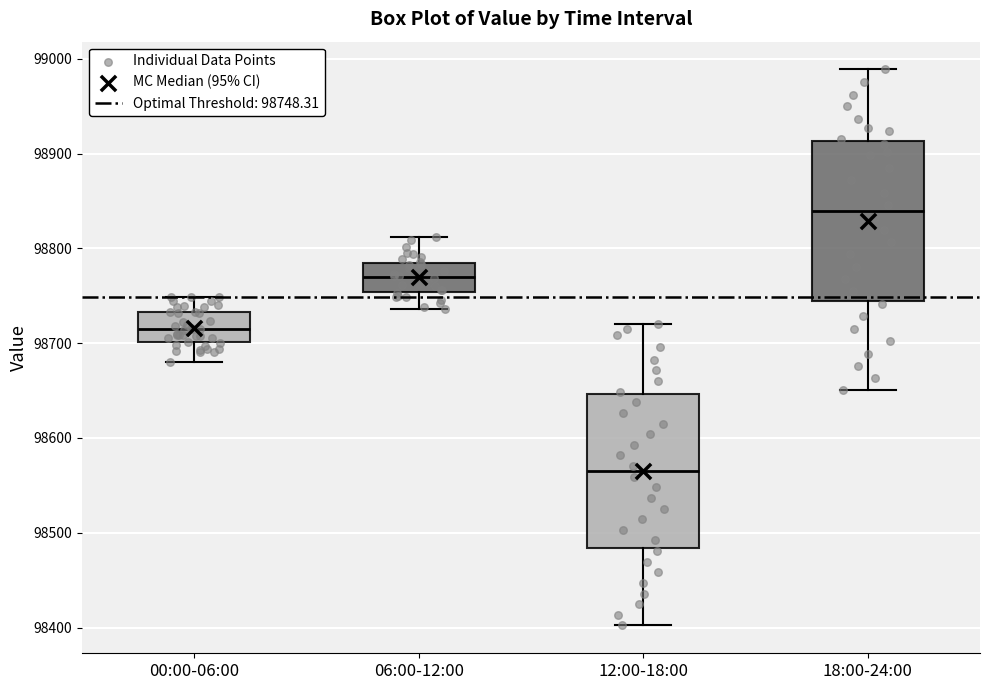

Reading left to right, transcribe this box plot: for each box, give where its median line is, the range the box spans, and where its two whiskers end, as read against the y-axis. The values are not printed on the chart, so give them approximately, as read against the axis.

00:00-06:00: median 98710, box 98700 to 98730, whiskers 98680 to 98750
06:00-12:00: median 98770, box 98750 to 98780, whiskers 98740 to 98810
12:00-18:00: median 98560, box 98480 to 98650, whiskers 98400 to 98720
18:00-24:00: median 98840, box 98740 to 98910, whiskers 98650 to 98990